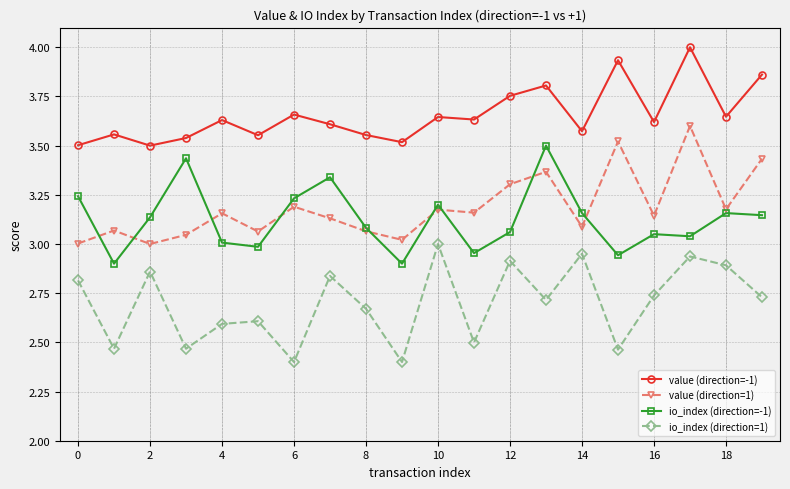

What is the sum of all value (direction=-1) values?

73.1